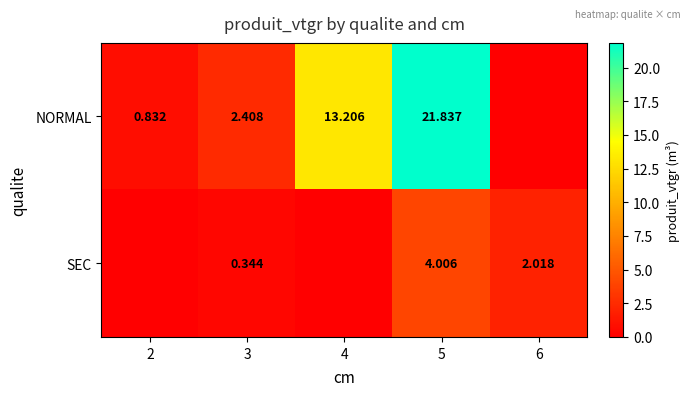

Is the value of SEC at 6 greater than the value of NORMAL at 4?

No